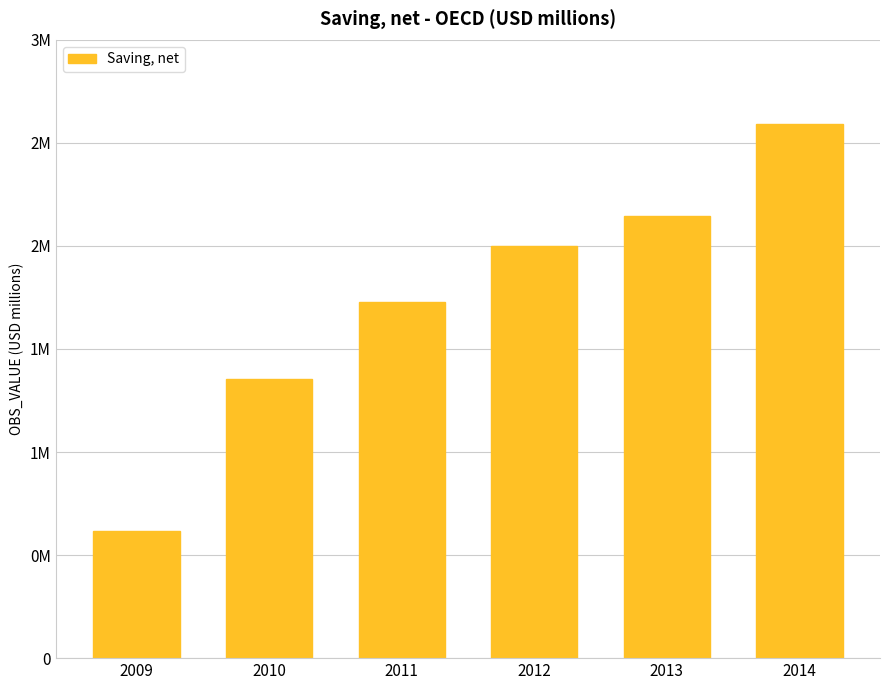

Does the chart contain any negative values?

No